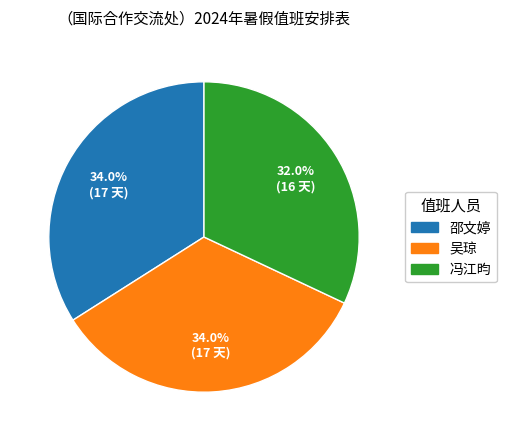

What percentage is NOT represented by 吴琼?

66.0%